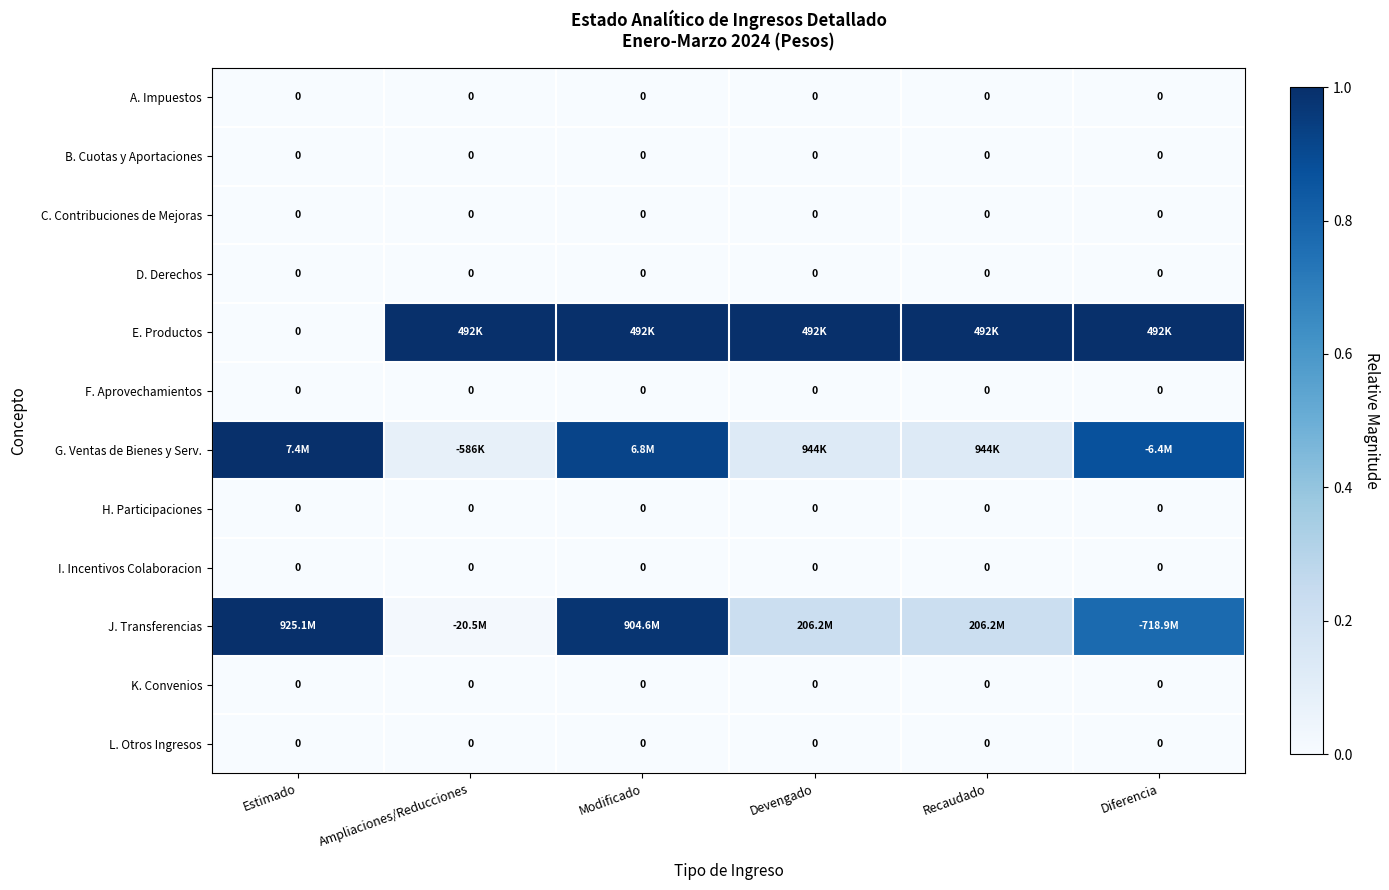

Between Modificado and Diferencia, which series saw the biggest shift?

J. Transferencias